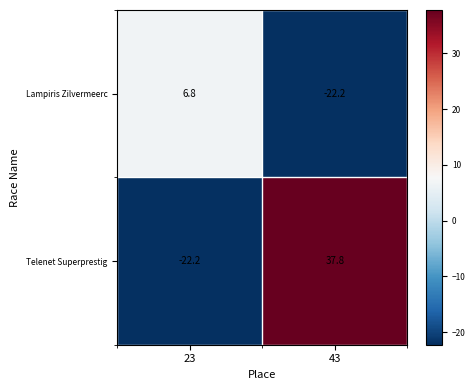

At which label does Telenet Superprestig first exceed 37?

43